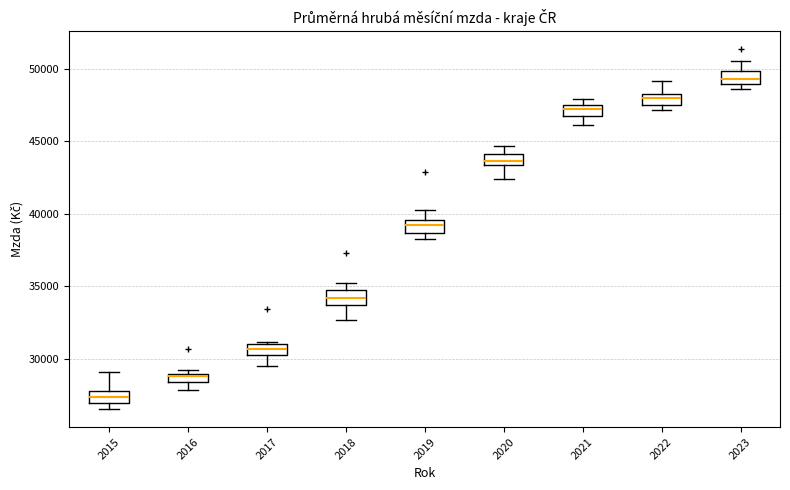

Where is the lower edge of the box at x = 2020 on the y-axis? The values are not printed on the chart, so give them approximately, as read against the axis.

43500